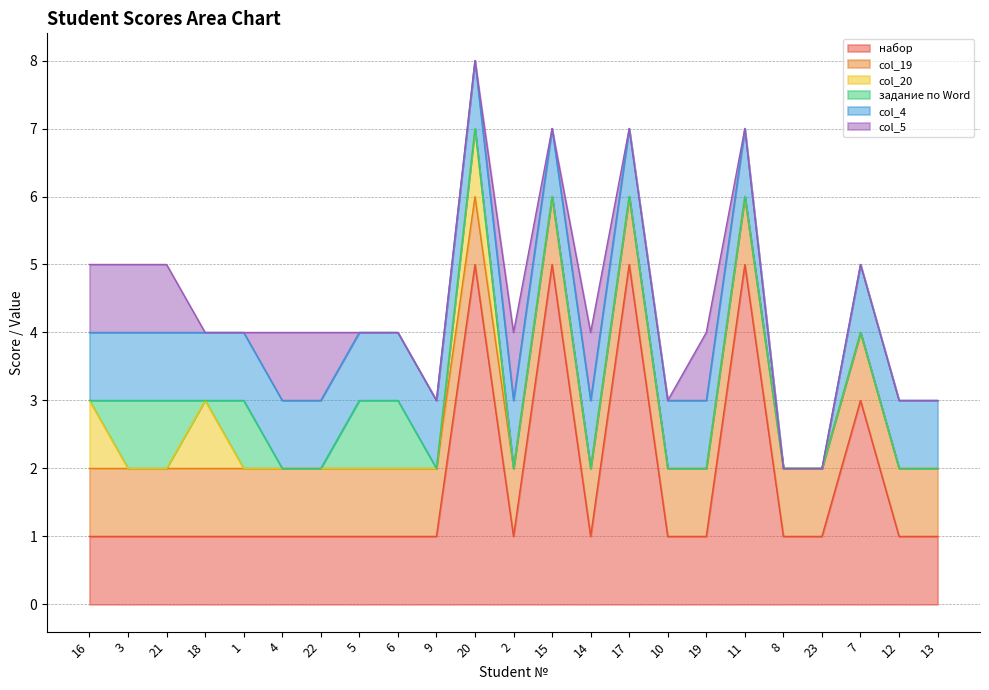

True or false: col_20 and col_4 intersect in this chart.

False